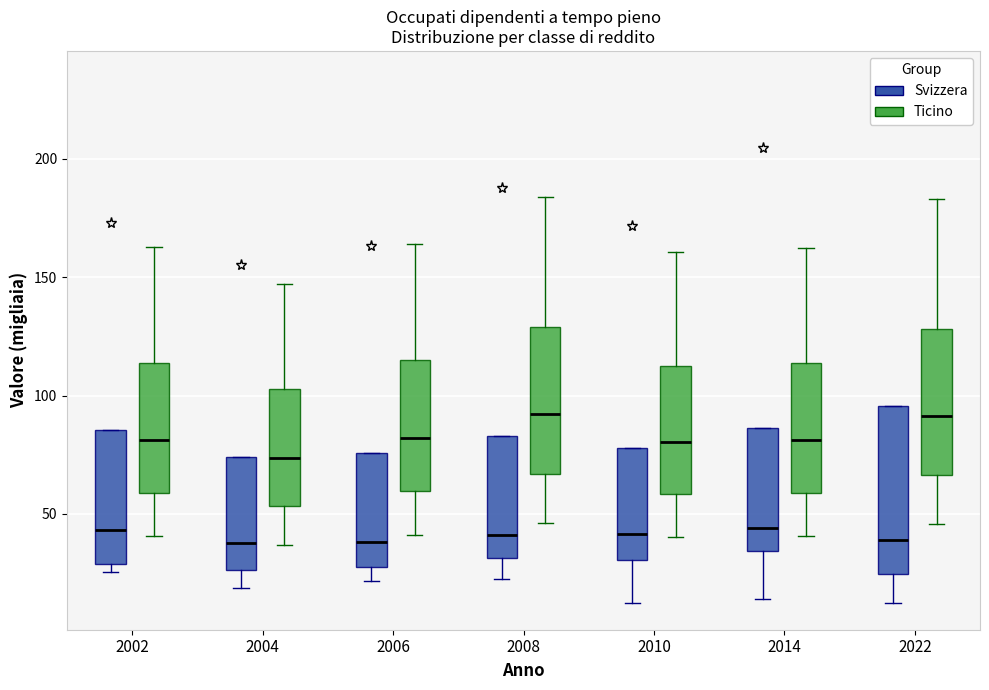

Which box is the tallest, from its lower edge to its upper edge?

2022 (Svizzera)